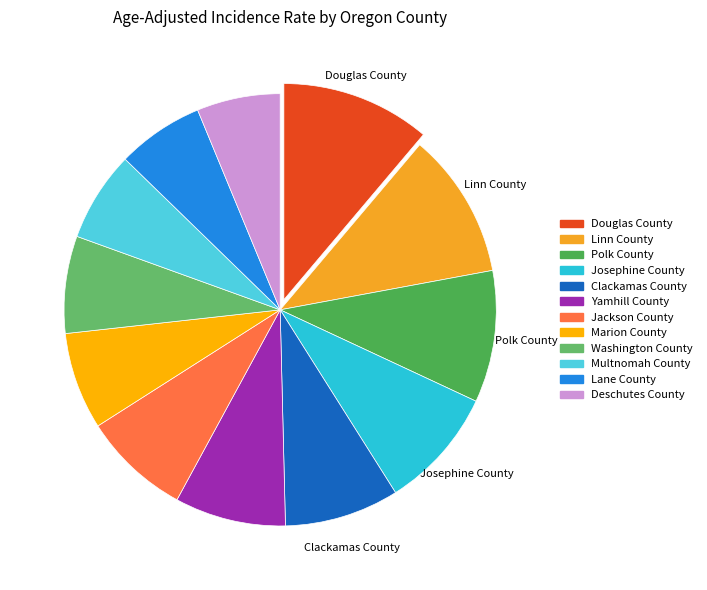

To the nearest percent, what is the difference between the largest and smallest slice percentages?

5%